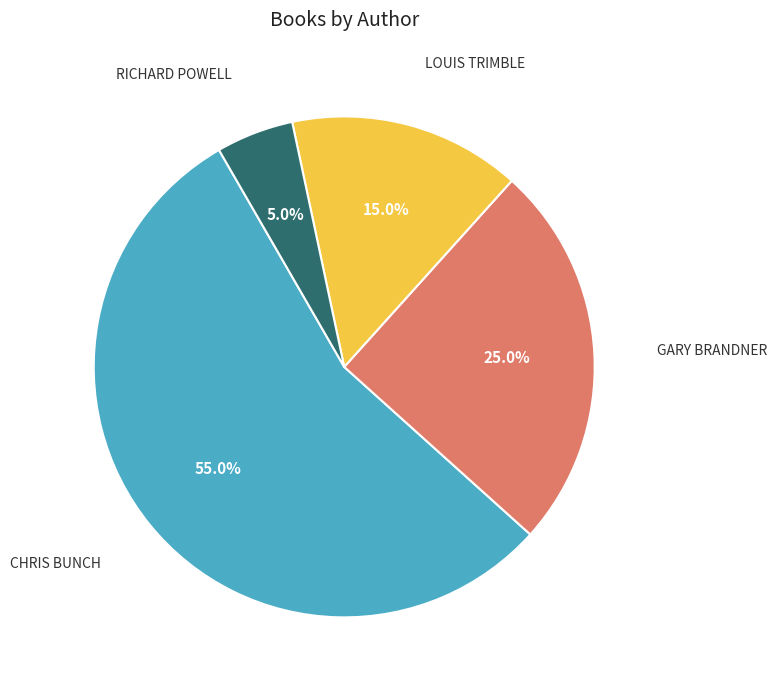

Is there any slice that represents more than half of the pie?

Yes